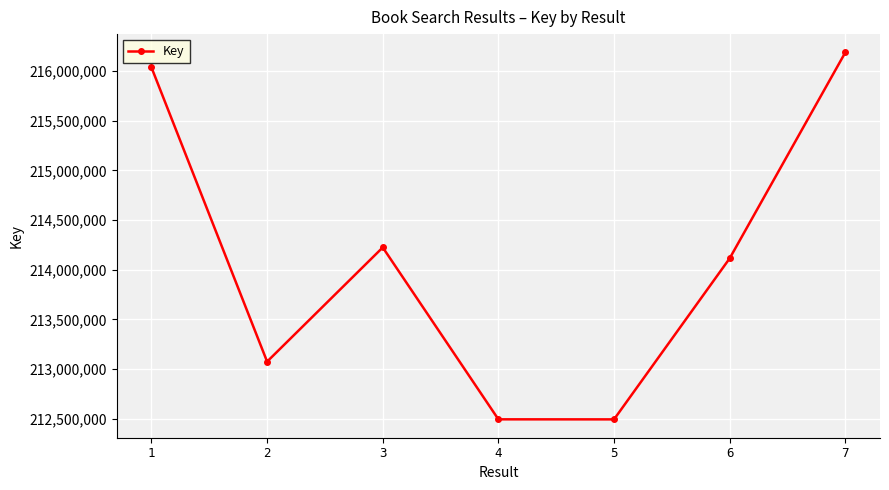

At which category does the chart reach its peak across all series?

7